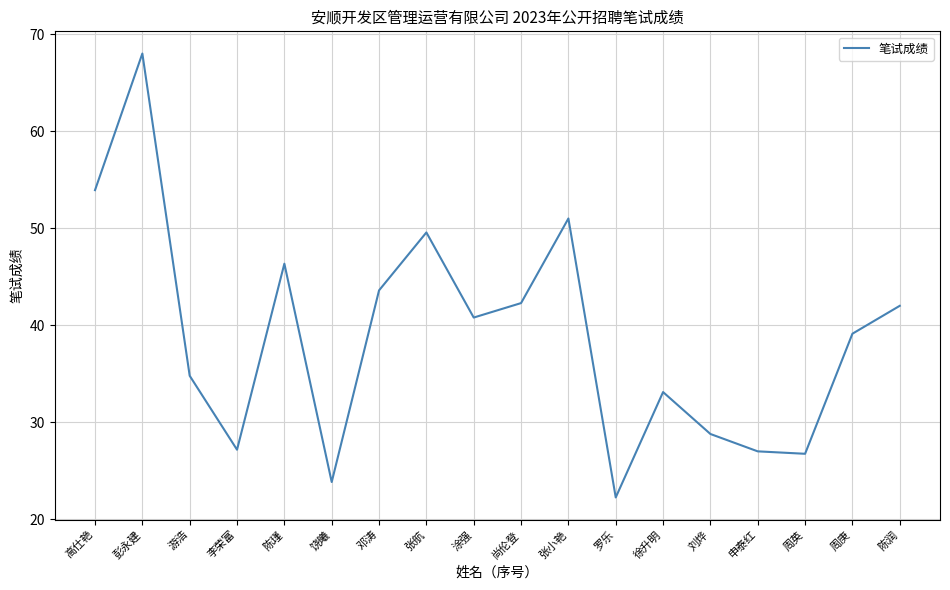

What position from the left is 刘烨?

14